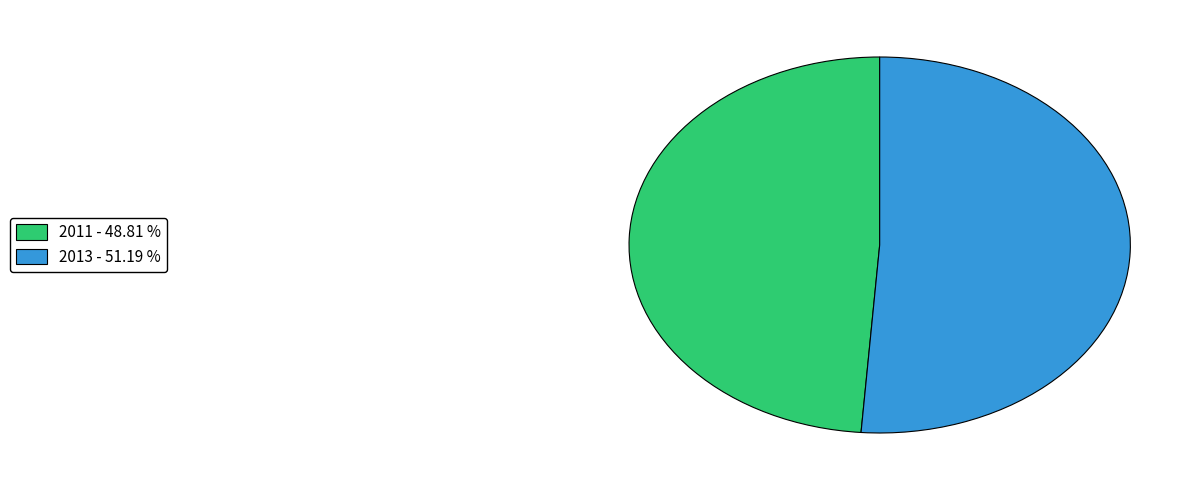

Do 2011 - 48.81 % and 2013 - 51.19 % together represent more than half of the pie?

Yes